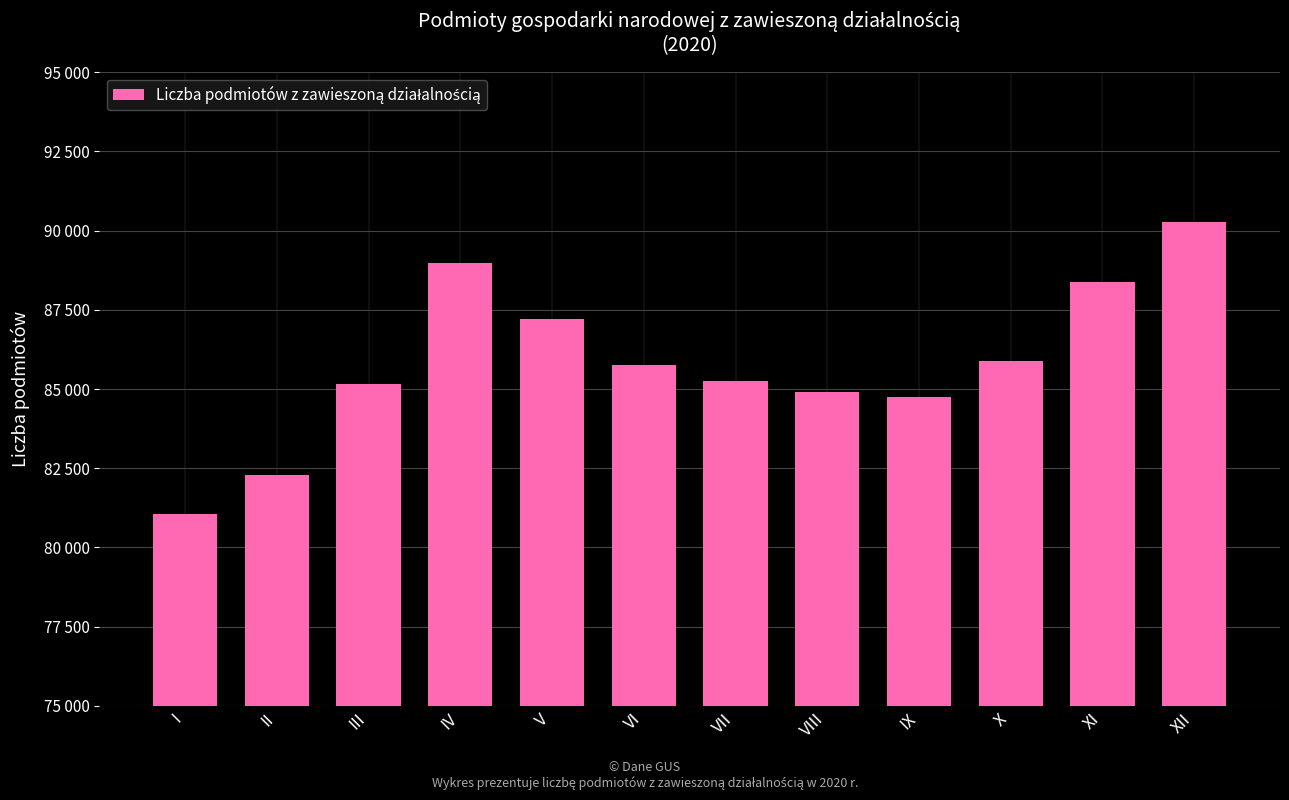

What is the maximum value shown in the chart?

90266